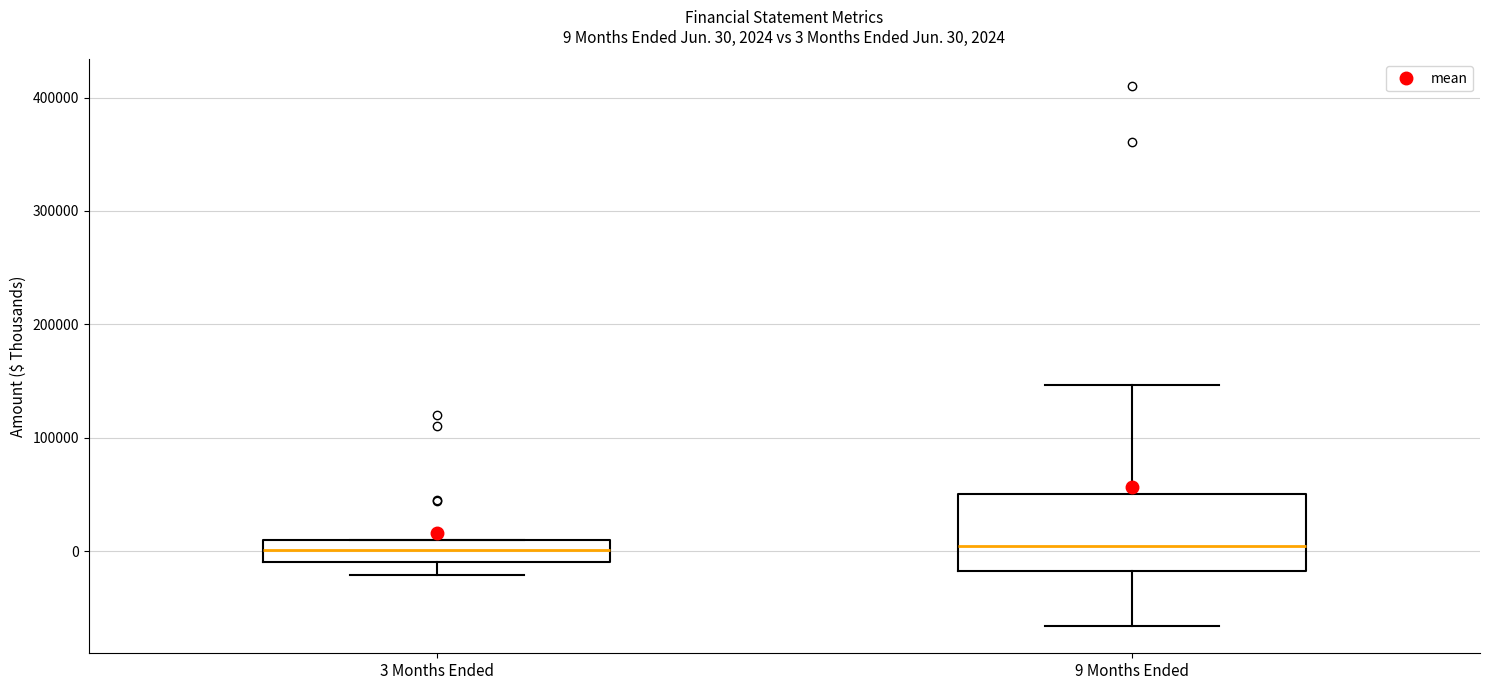

Comparing the boxes themselves (not the whiskers), which one is the tallest?

9 Months Ended